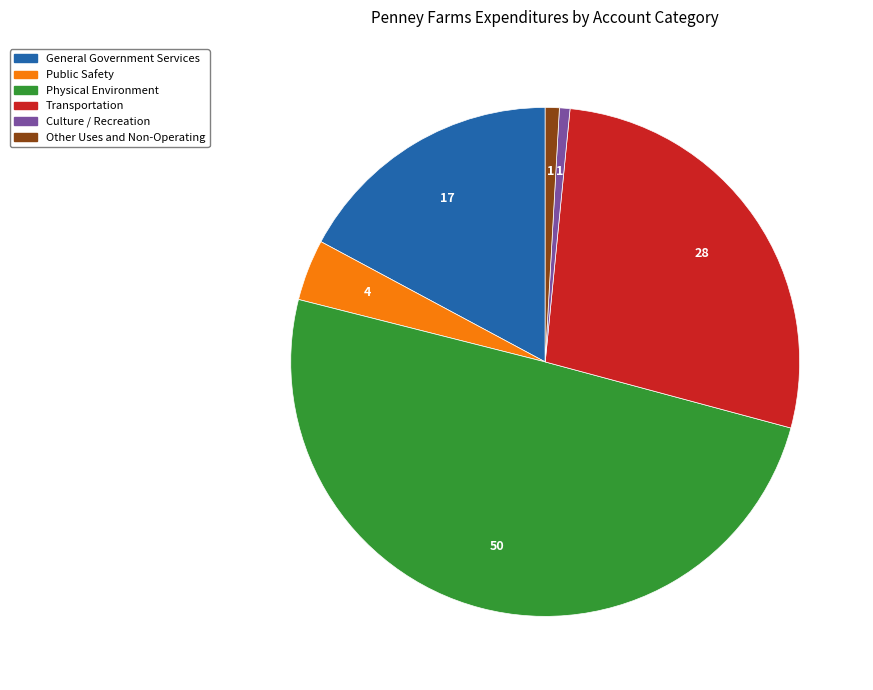

The General Government Services slice represents 7% of the pie. True or false?

False